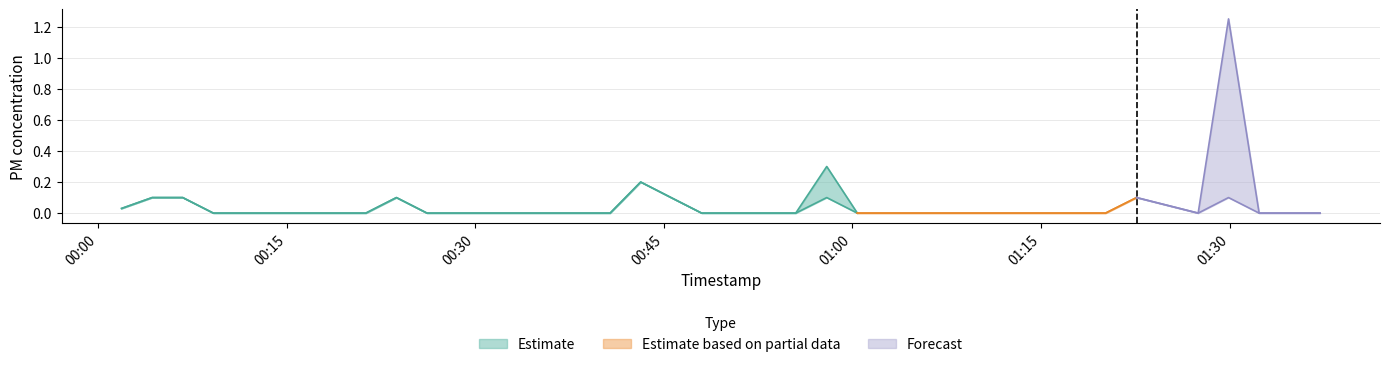

True or false: P2 and P1 intersect in this chart.

False